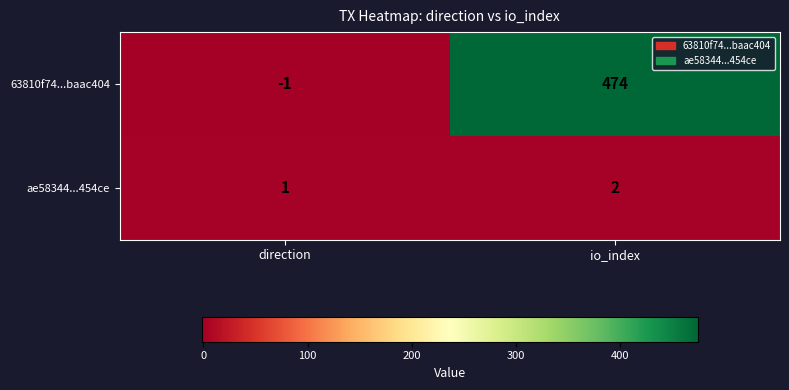

What is the difference between the maximum and minimum values in the 63810f74...baac404 series?

475